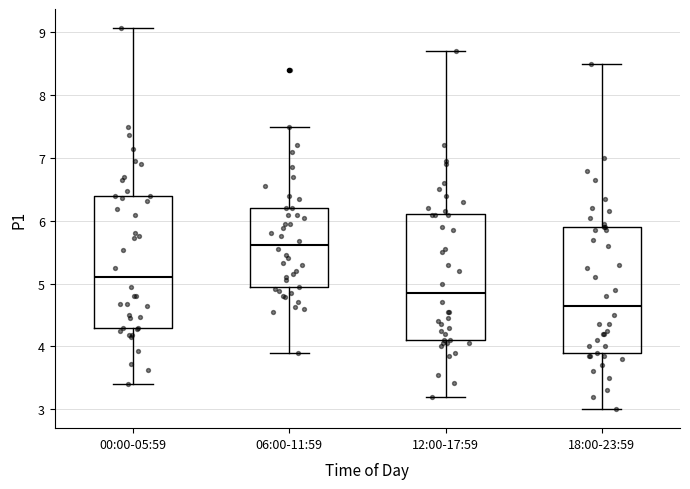

Which box has the highest median line?

06:00-11:59